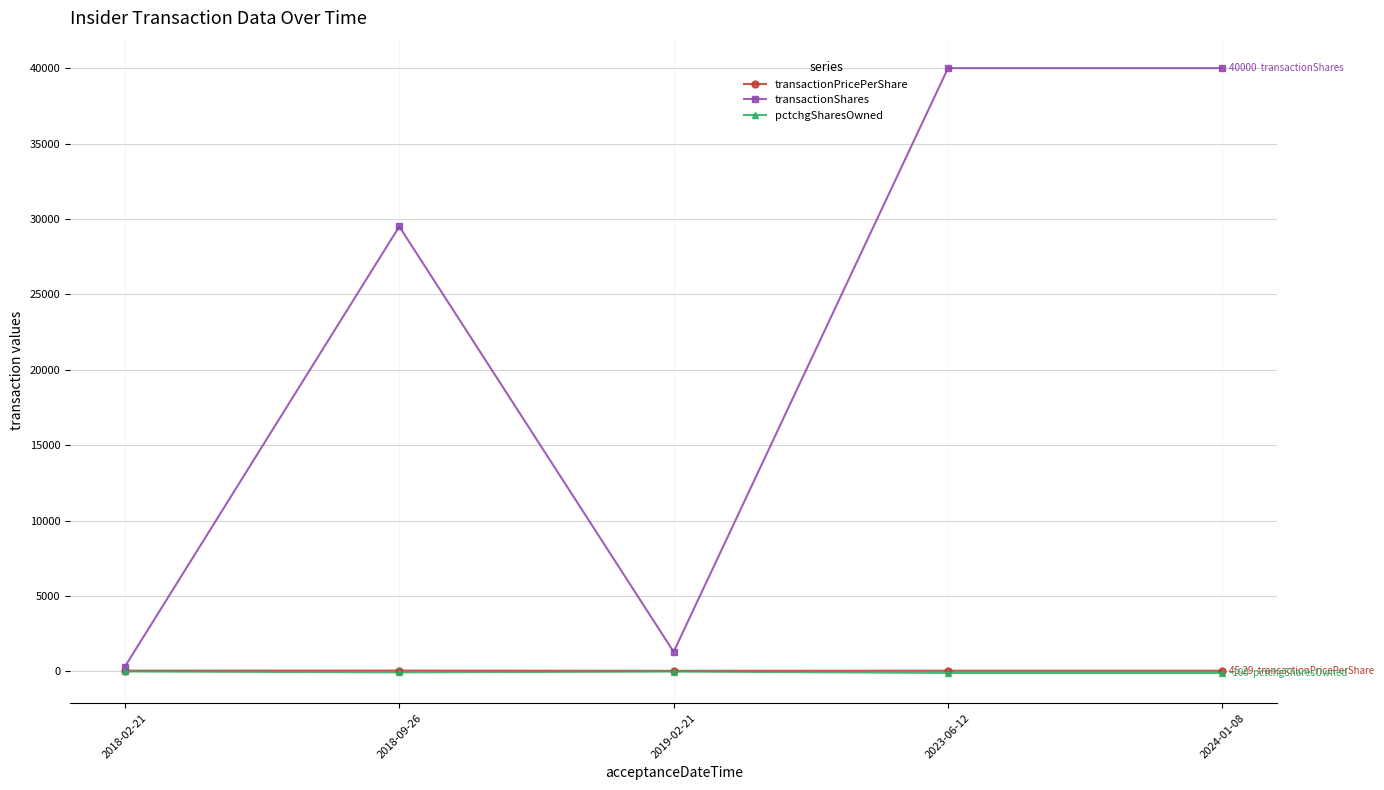

In transactionPricePerShare, how many points are lower than both neighbors (excluding endpoints)?

1